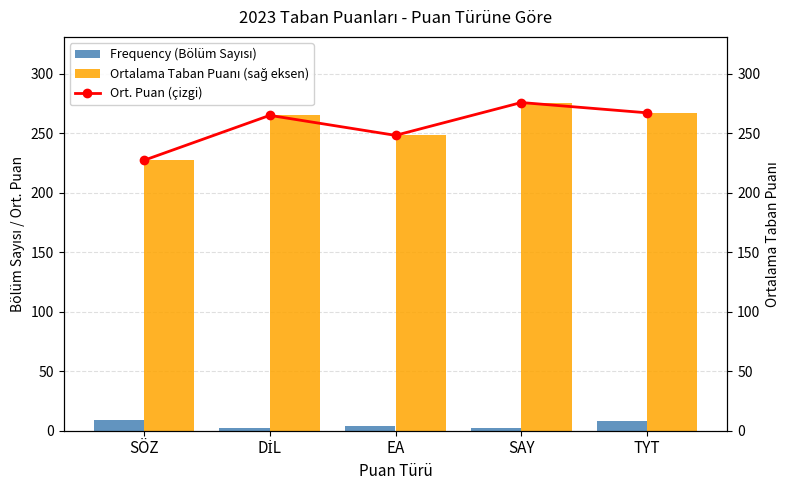

Reading left to right, what are all the values shown in this chart?

Frequency (Bölüm Sayısı): 9.0	2.0	4.0	2.0	8.0
Ortalama Taban Puanı (sağ eksen): 227.4	265.1	248.3	275.9	267.3
Ort. Puan (çizgi): 227.4	265.1	248.3	275.9	267.3